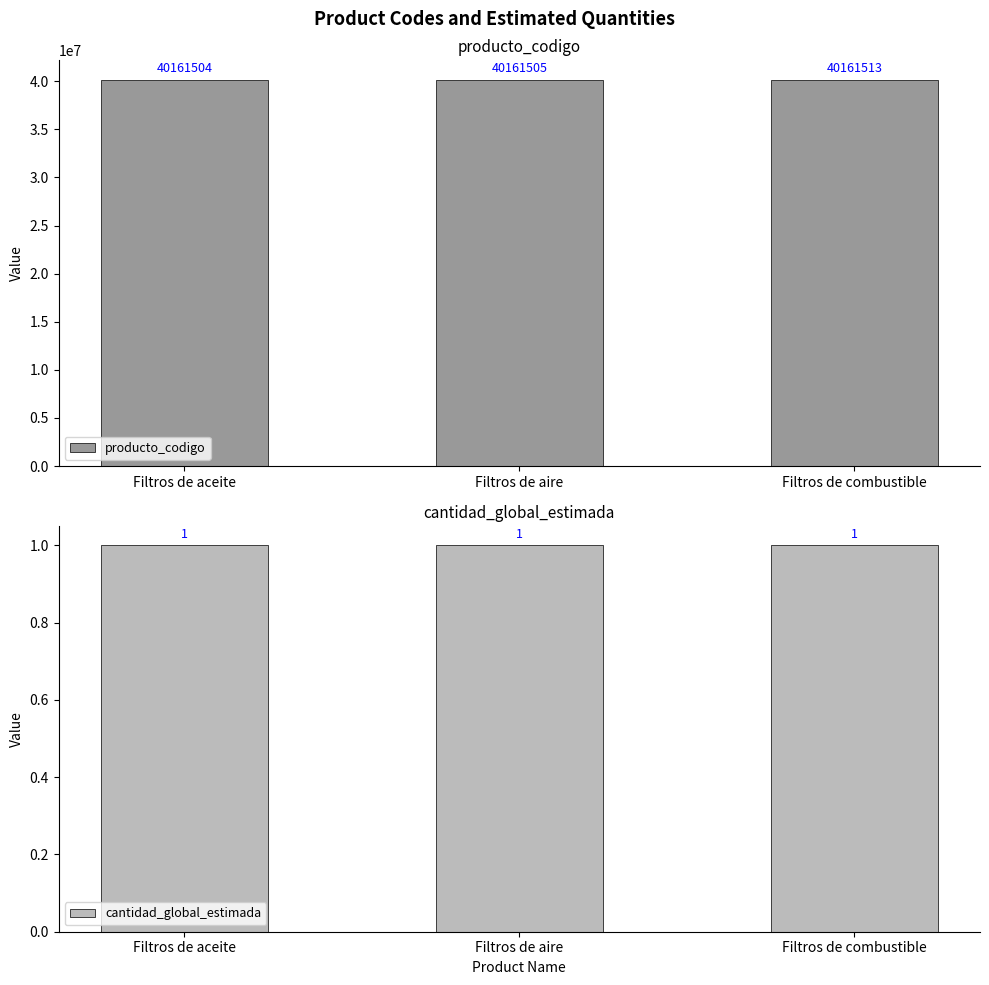

What is the highest value of the producto_codigo series?

40161513